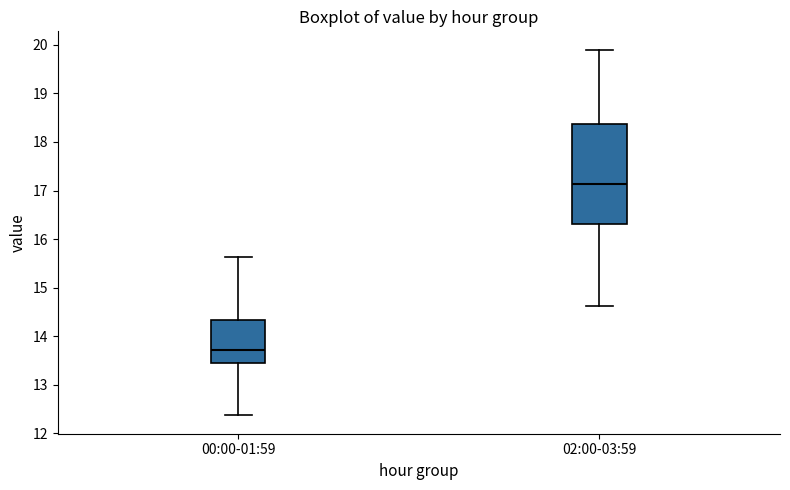

Comparing the boxes themselves (not the whiskers), which one is the tallest?

02:00-03:59